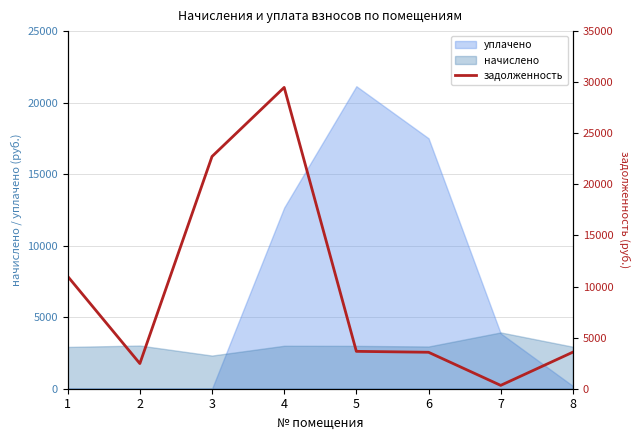

What is the change in value from 1 to 4?

+18490.4